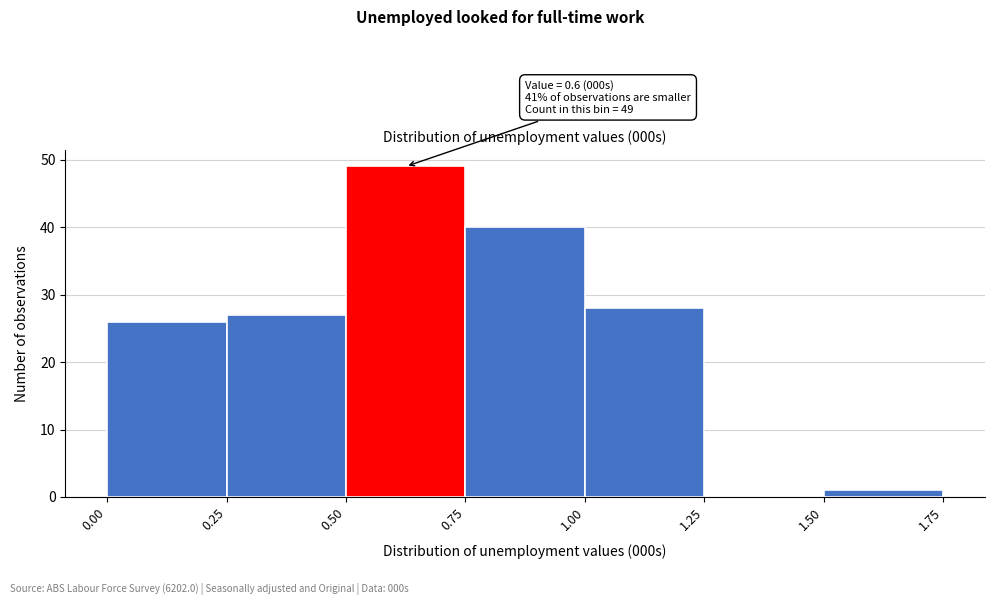

Which range on the x-axis has the tallest bar?

0.50 to 0.75